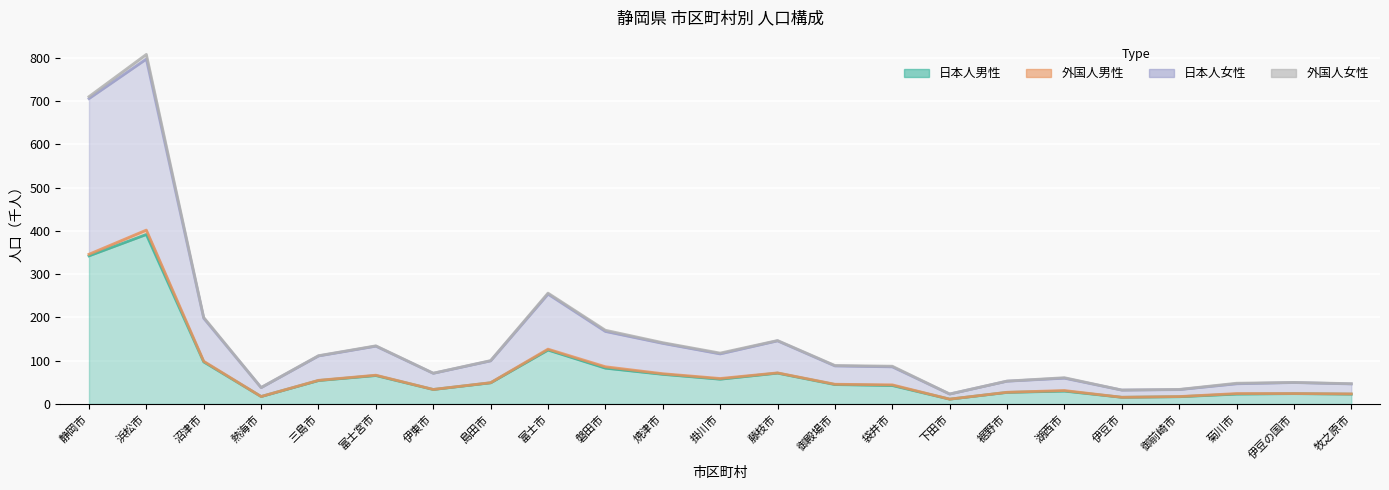

True or false: 日本人男性 has more than 0 points higher than both neighbors.

True